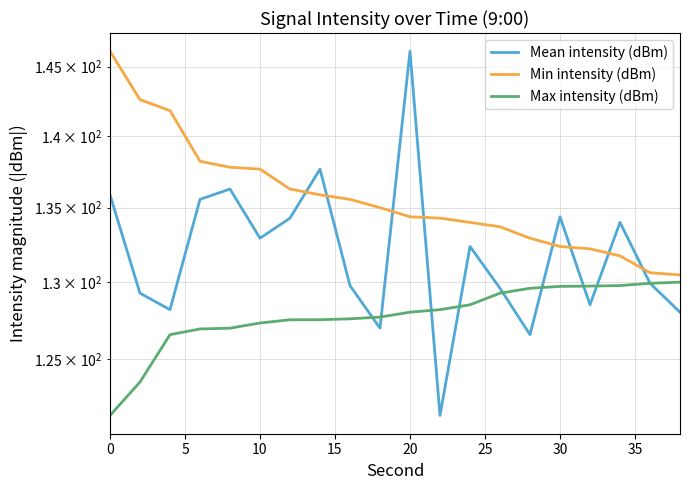

True or false: Min intensity (dBm) and Max intensity (dBm) cross at least once.

False